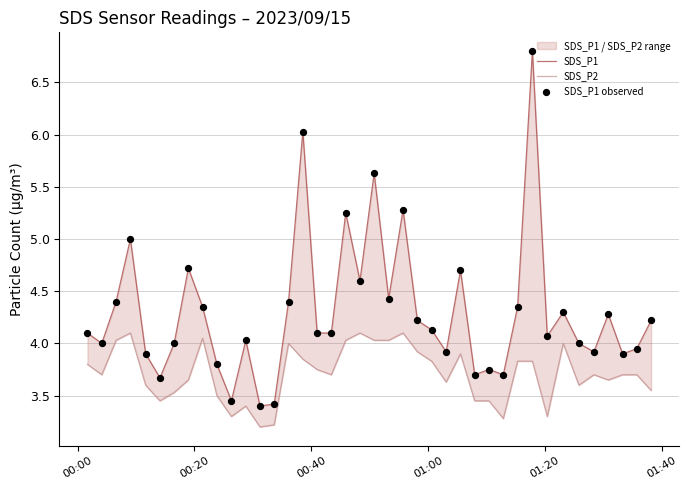

At how many categories does at least one series exceed 6?

2